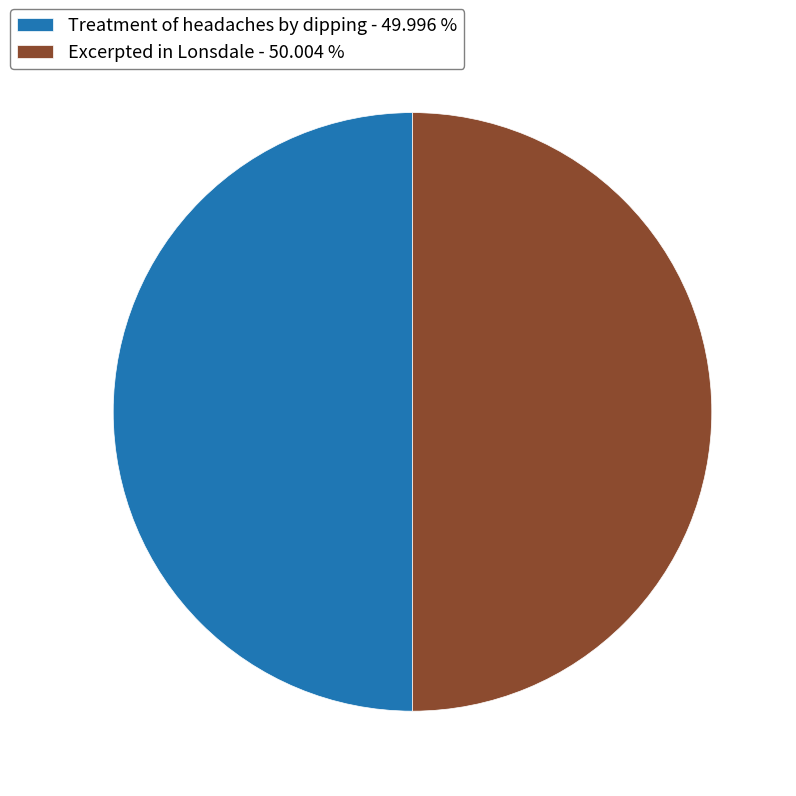

What is the ratio of the value at Treatment of headaches by dipping - 49.996 % to the value at Excerpted in Lonsdale - 50.004 %?

1.0